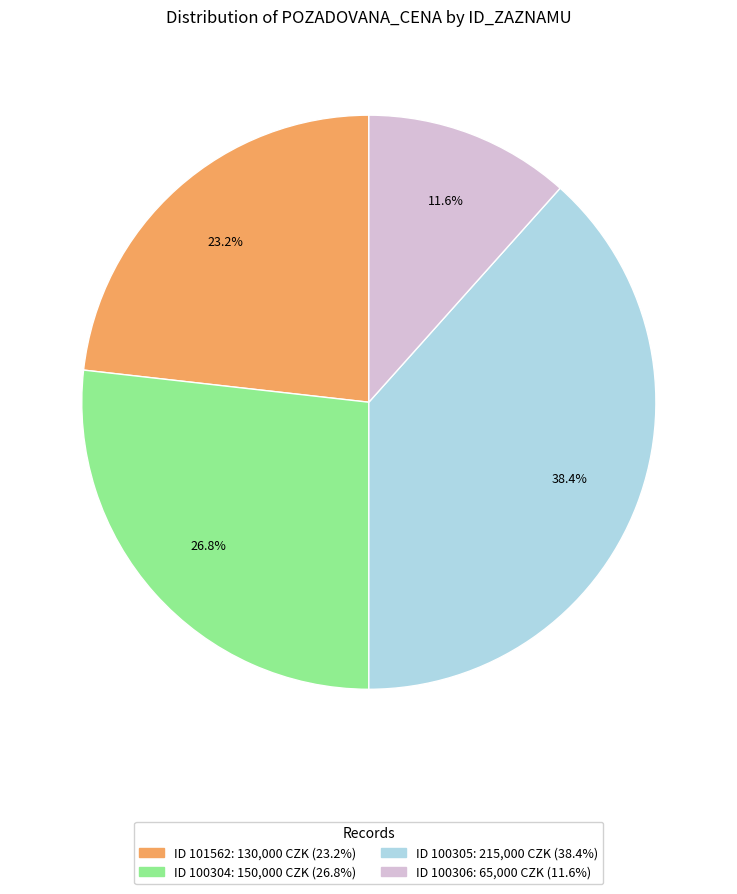

Is there a majority slice in this chart?

No